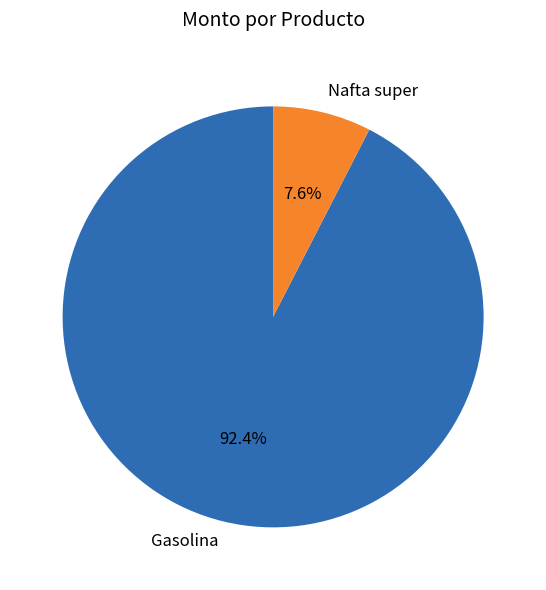

What is the total percentage of Nafta super and Gasolina?

100.0%